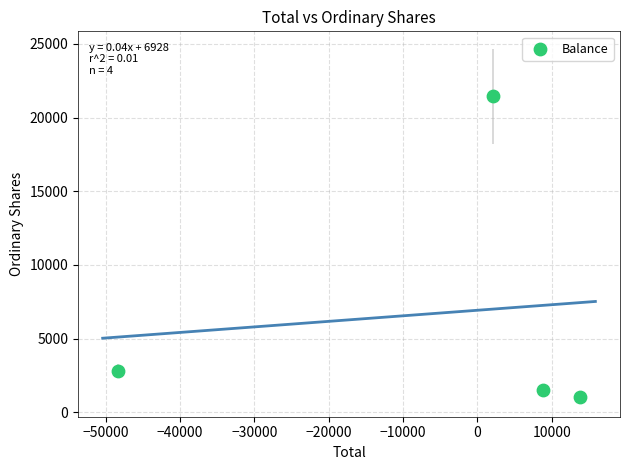

What Y value in the scatter plot is closest to 11247?

2835